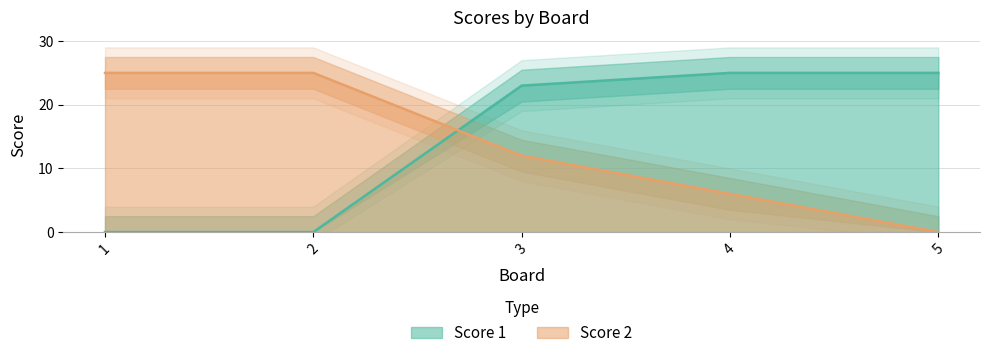

Between 2 and 5, which is larger?

5